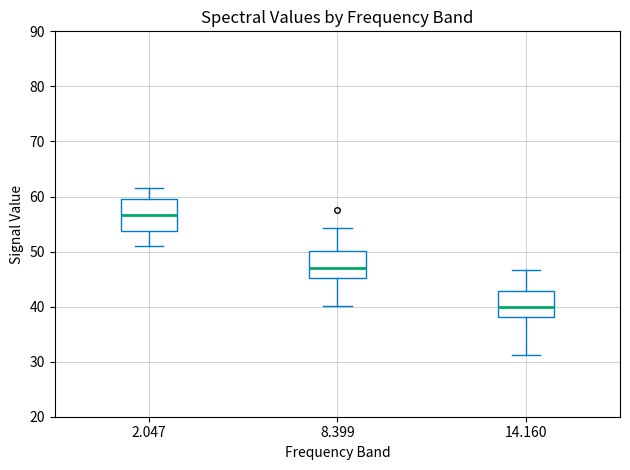

Reading left to right, transcribe this box plot: for each box, give where its median line is, the range the box spans, and where its two whiskers end, as read against the y-axis. The values are not printed on the chart, so give them approximately, as read against the axis.

2.047: median 57, box 54 to 60, whiskers 51 to 62
8.399: median 47, box 45 to 50, whiskers 40 to 54
14.160: median 40, box 38 to 43, whiskers 31 to 47